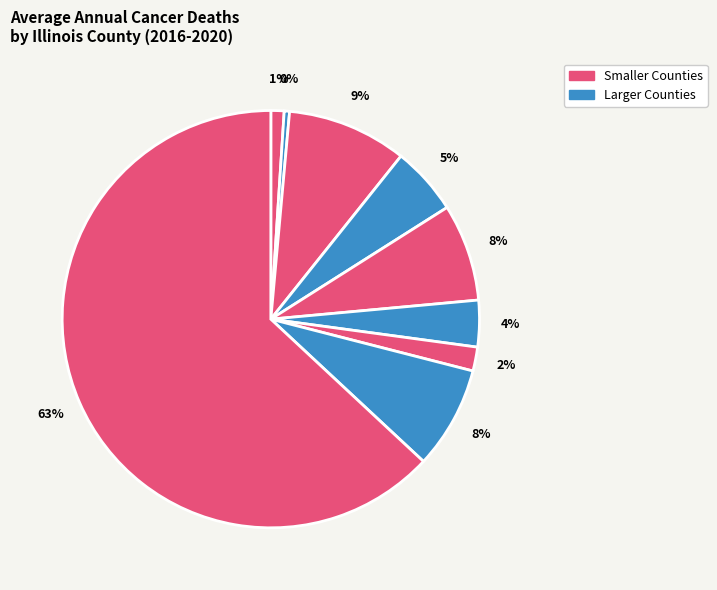

How many slices are in this pie chart?

9